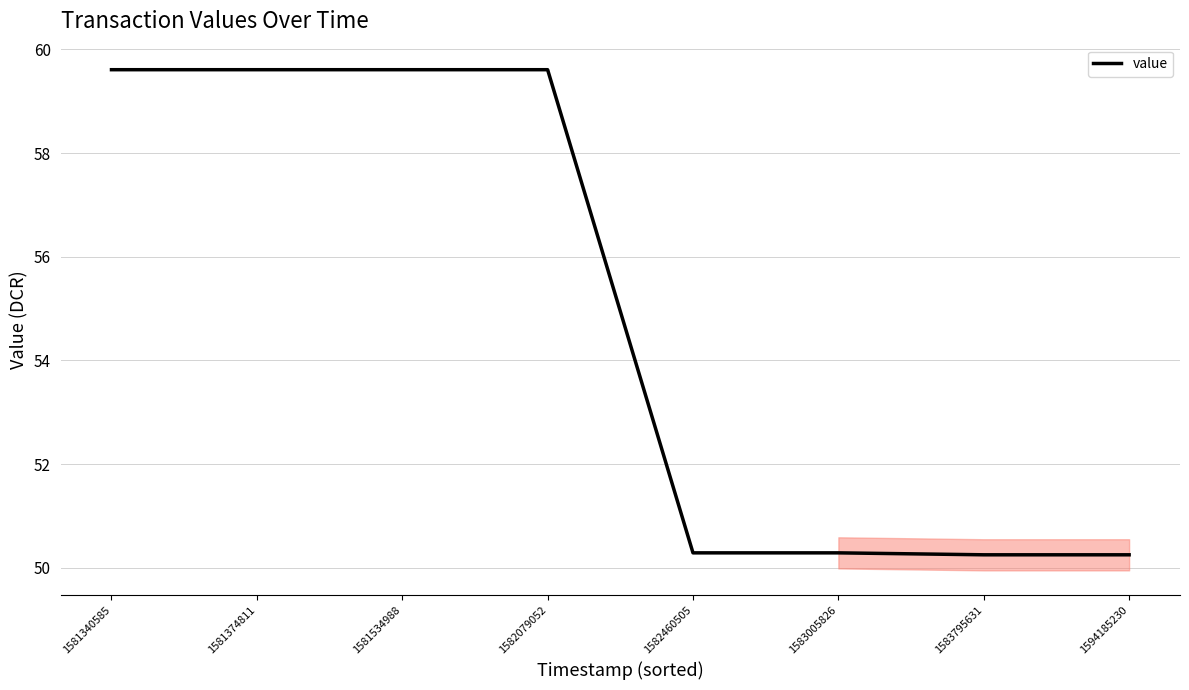

Reading left to right, list all the values displayed in this chart.

1581340585=59.6	1581374811=59.6	1581534988=59.6	1582079052=59.6	1582460505=50.3	1583005826=50.3	1583795631=50.3	1594185230=50.3